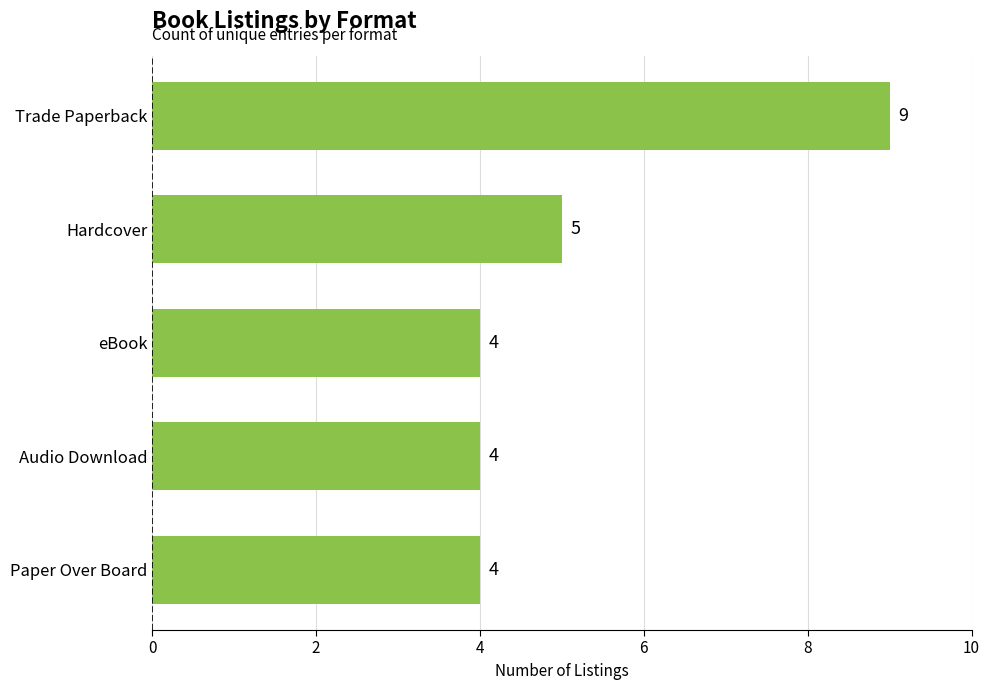

Between Audio Download and Trade Paperback, which is larger?

Trade Paperback